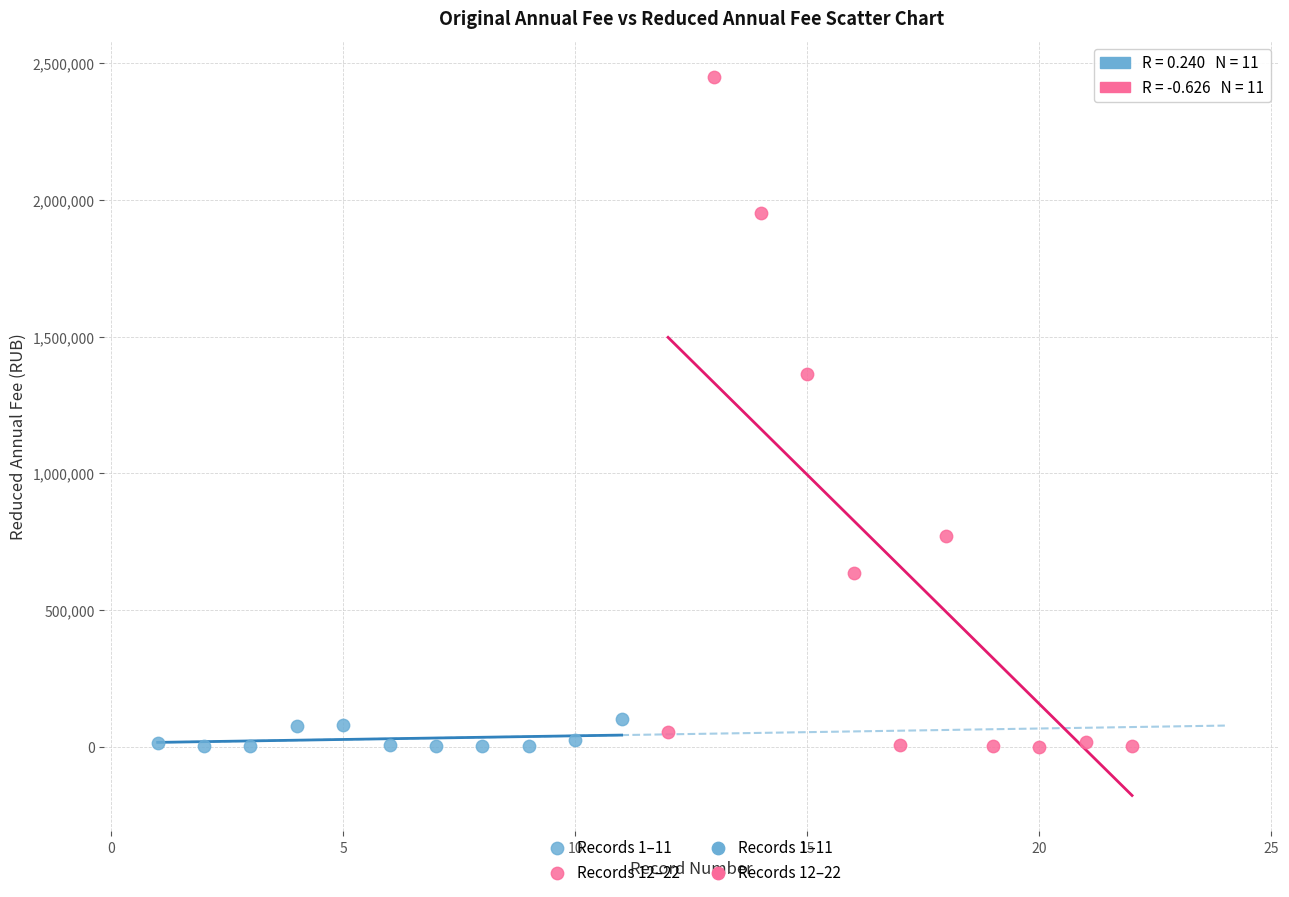

Which series has the largest Y range (max minus min)?

Records 12–22